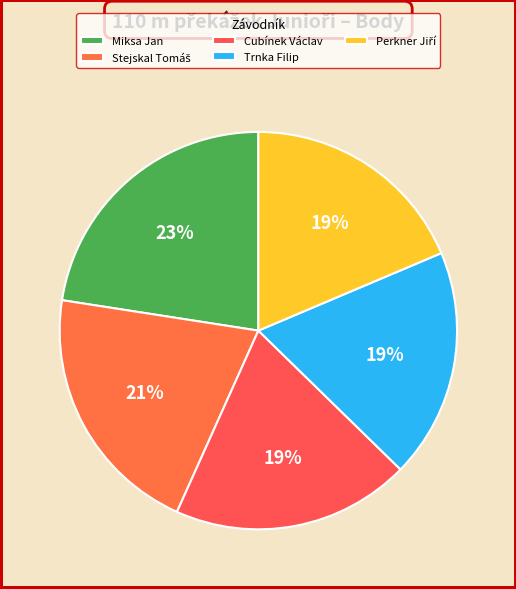

What is the change in value from Miksa Jan to Stejskal Tomáš?

-51